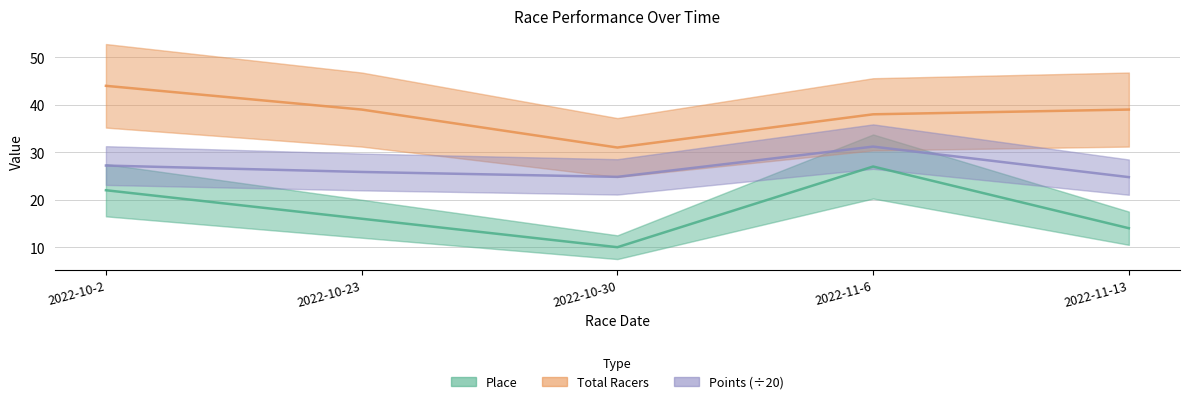

Which series changed the most between 2022-10-2 and 2022-11-13?

Place